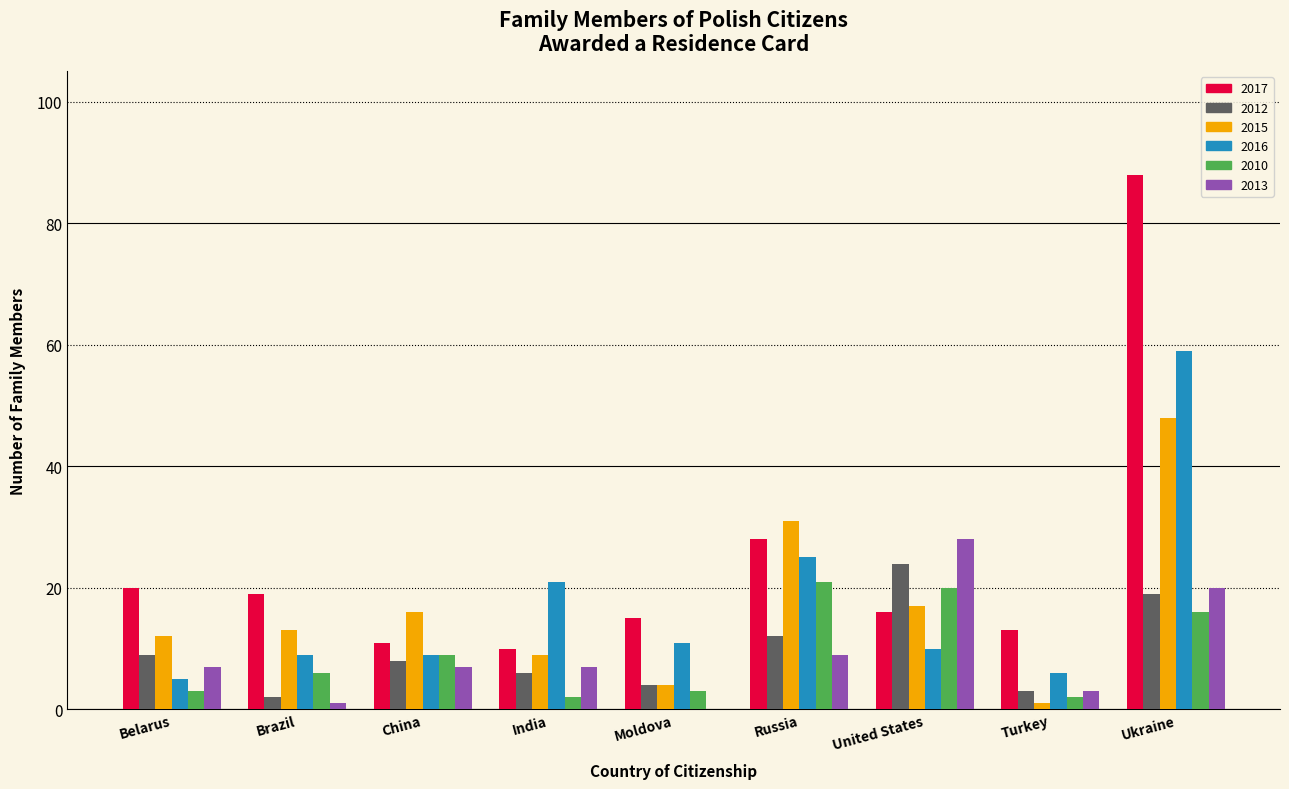

True or false: 2012 has a value of 4 at Moldova.

True